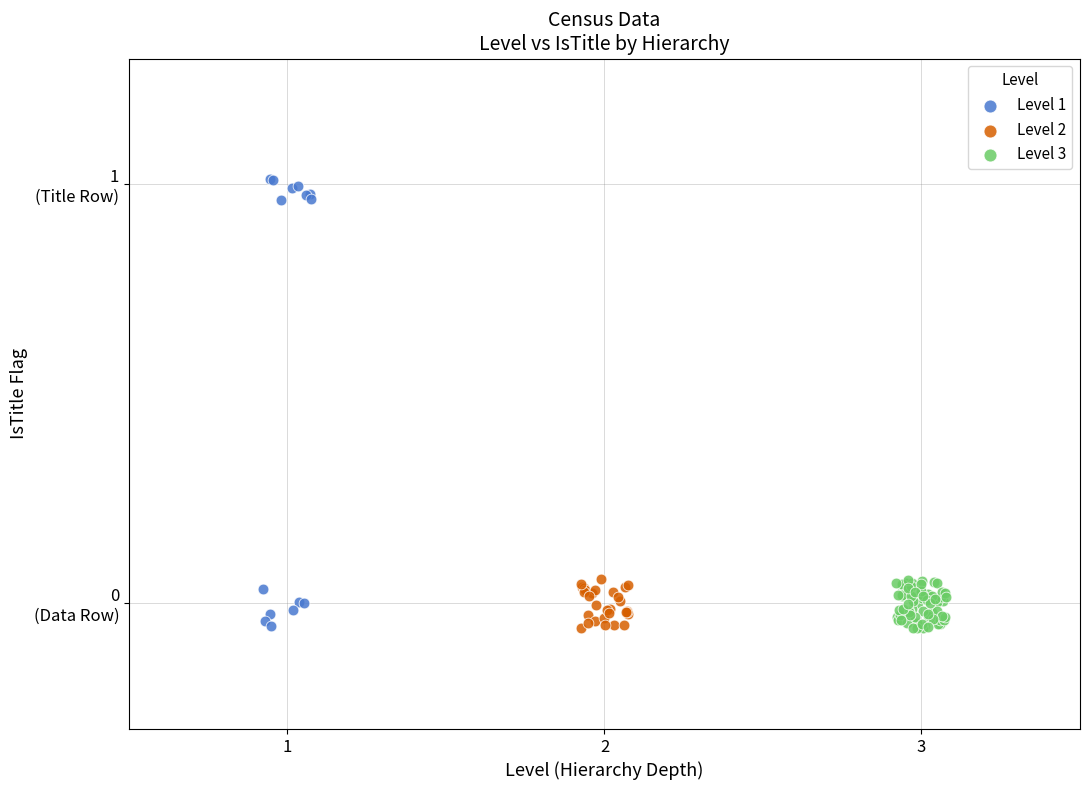

Which series has the largest Y range (max minus min)?

Level 1